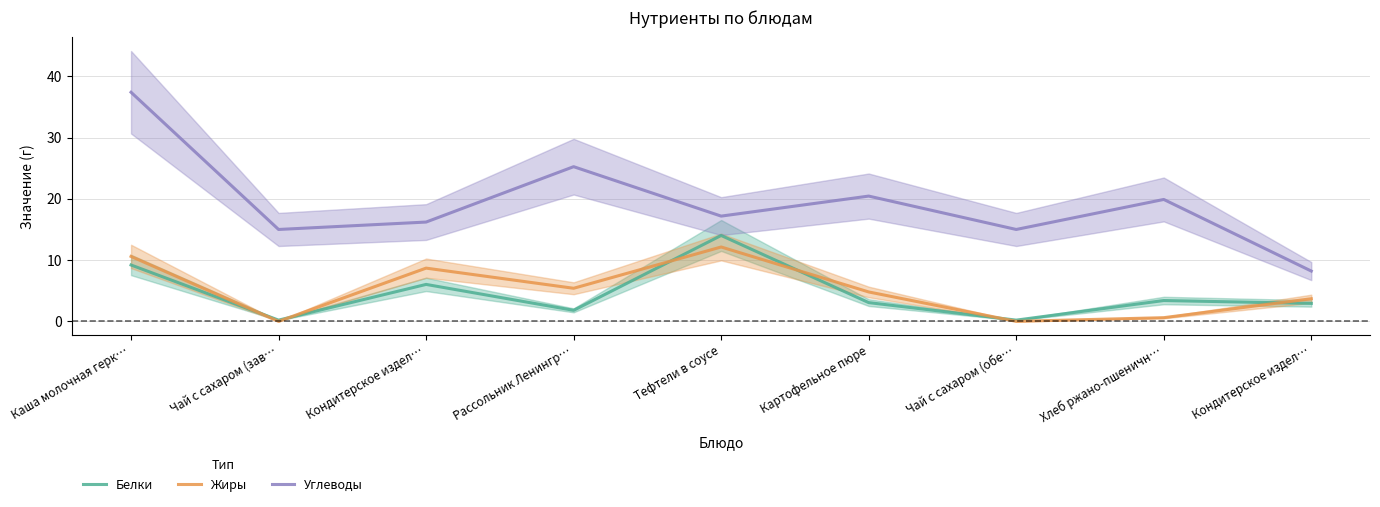

How many values in the Белки series exceed 3?

5